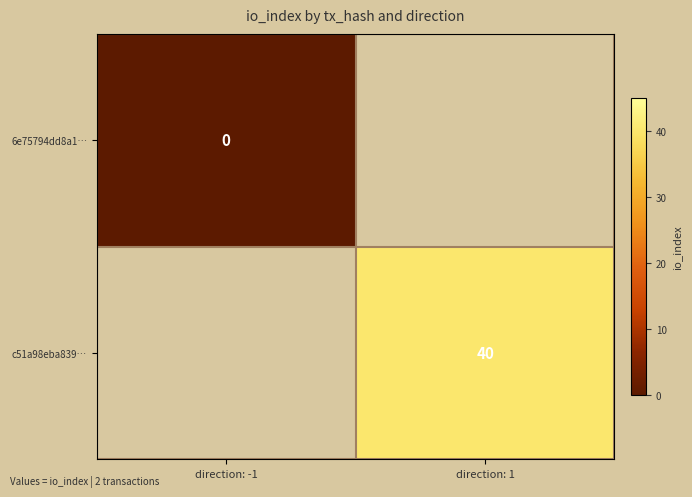

Which series has the widest spread of values?

6e75794dd8a1…